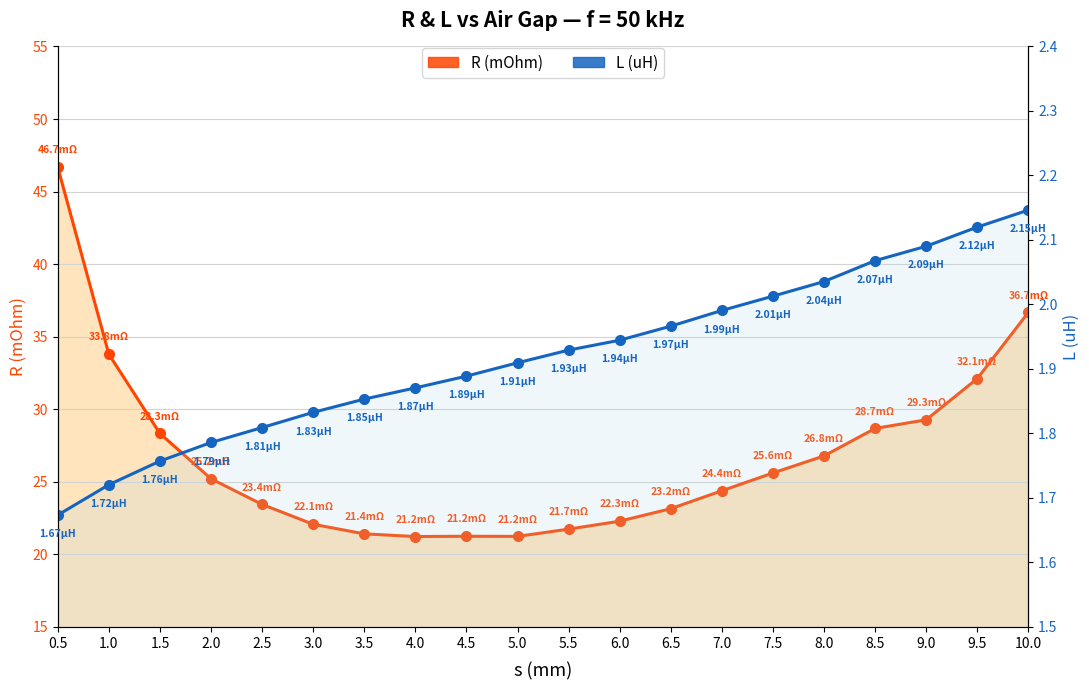

True or false: L (uH) and R (mOhm) cross at least once.

False